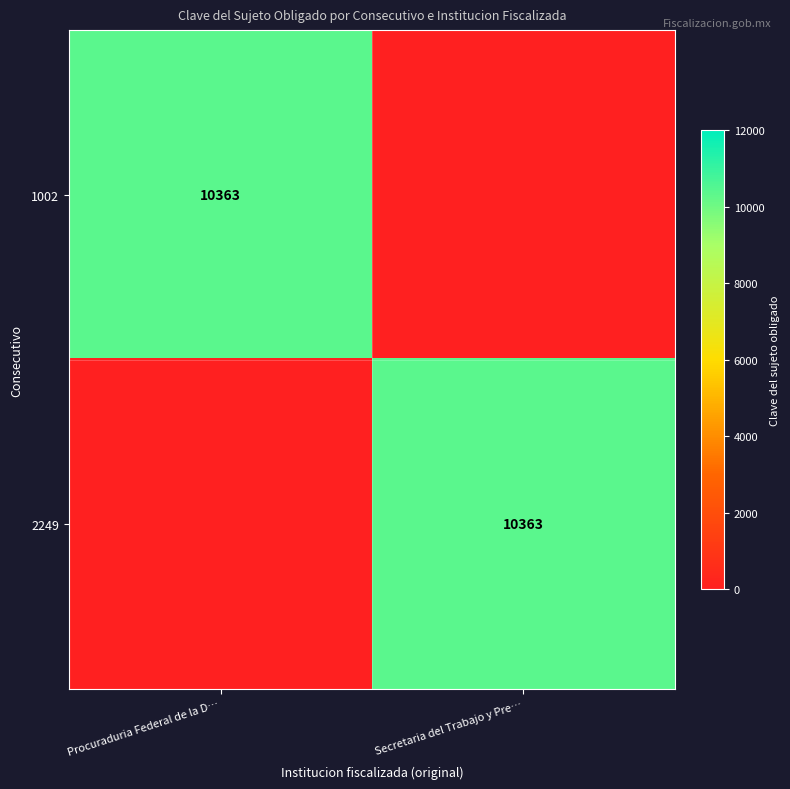

Is it true that 1002 equals 4919 at Procuraduria Federal de la D…?

False